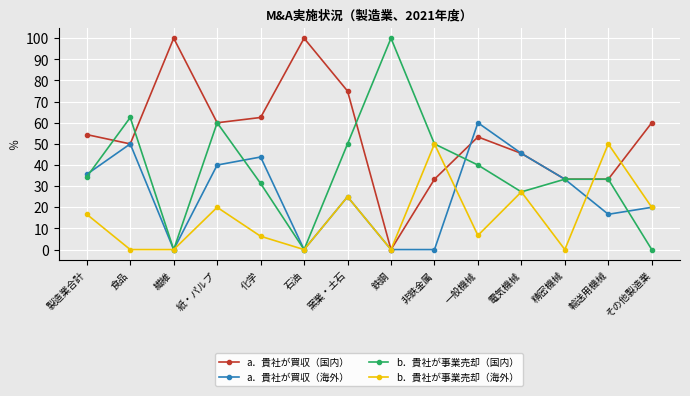

What is the highest value of the a．貴社が買収（国内） series?

100.0